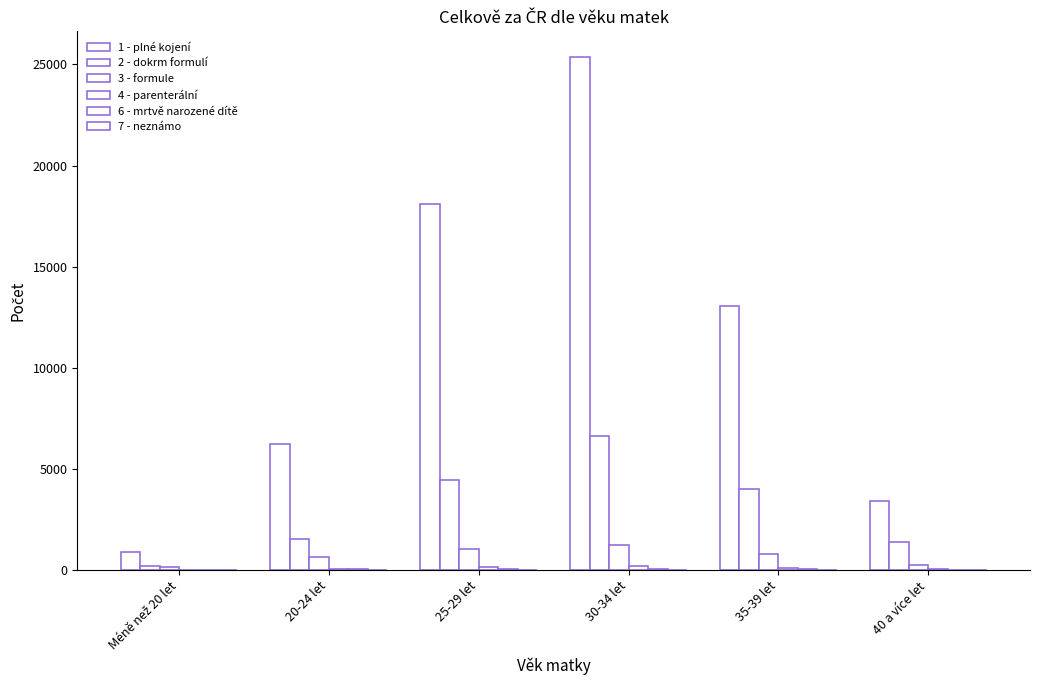

At 25-29 let, list the series in order from largest to smallest.

1 - plné kojení, 2 - dokrm formulí, 3 - formule, 4 - parenterální, 6 - mrtvě narozené dítě, 7 - neznámo